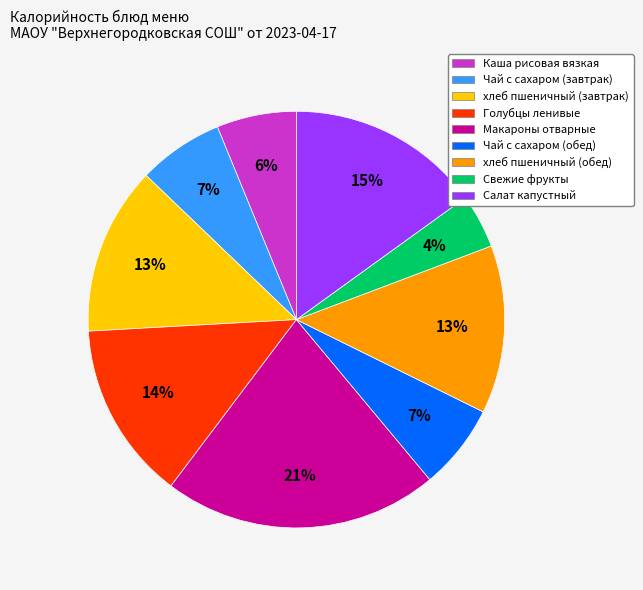

To the nearest percent, what is the average slice percentage?

11%